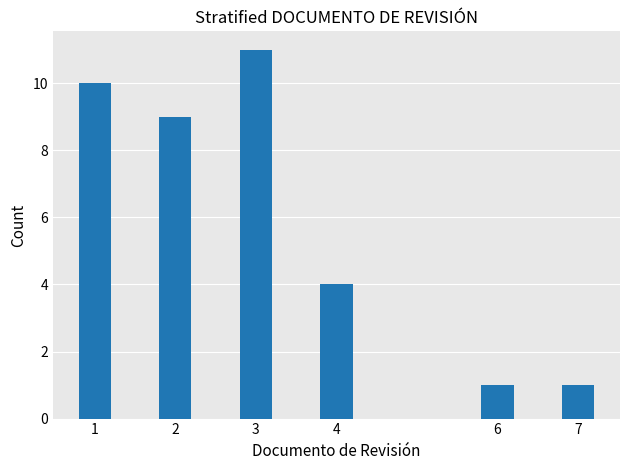

Reading left to right, list all the values displayed in this chart.

10	9	11	4	1	1